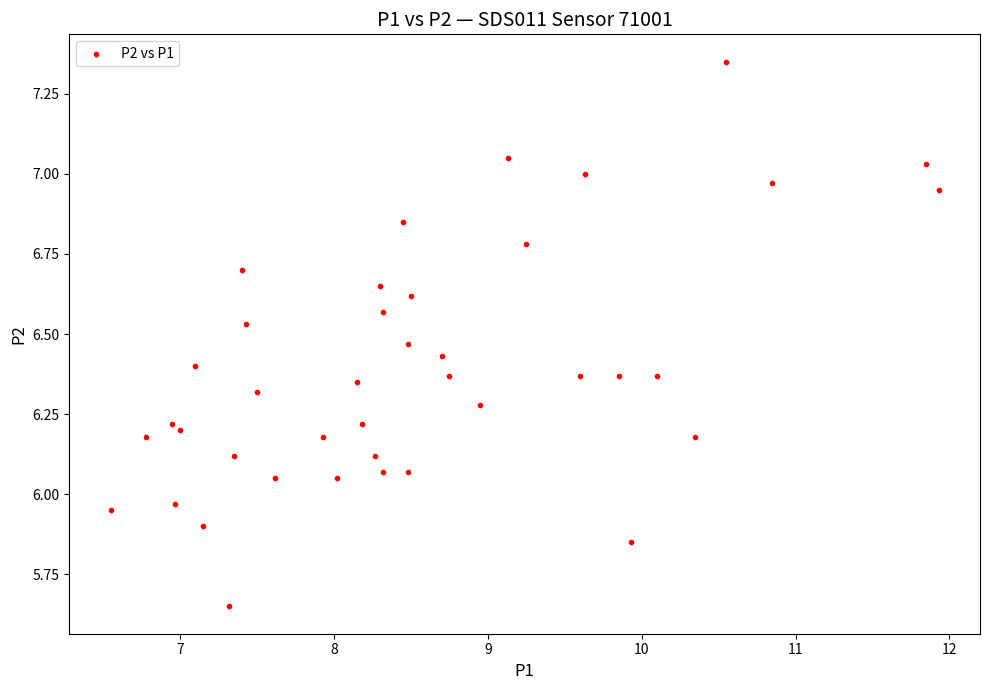

What is the range of Y values (max minus min)?

1.7